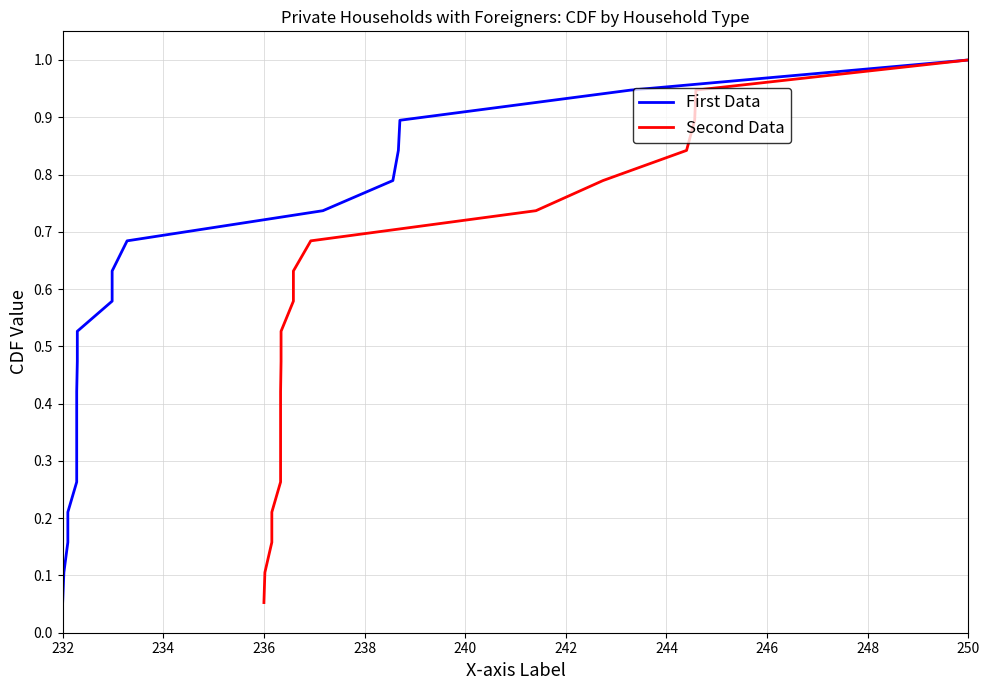

Reading left to right, list all the values displayed in this chart.

First Data: 0.1	0.1	0.2	0.2	0.3	0.3	0.4	0.4	0.5	0.5	0.6	0.6	0.7	0.7	0.8	0.8	0.9	0.9	1.0
Second Data: 0.1	0.1	0.2	0.2	0.3	0.3	0.4	0.4	0.5	0.5	0.6	0.6	0.7	0.7	0.8	0.8	0.9	0.9	1.0